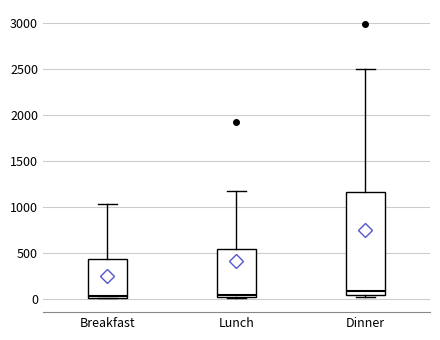

Comparing the boxes themselves (not the whiskers), which one is the tallest?

Dinner